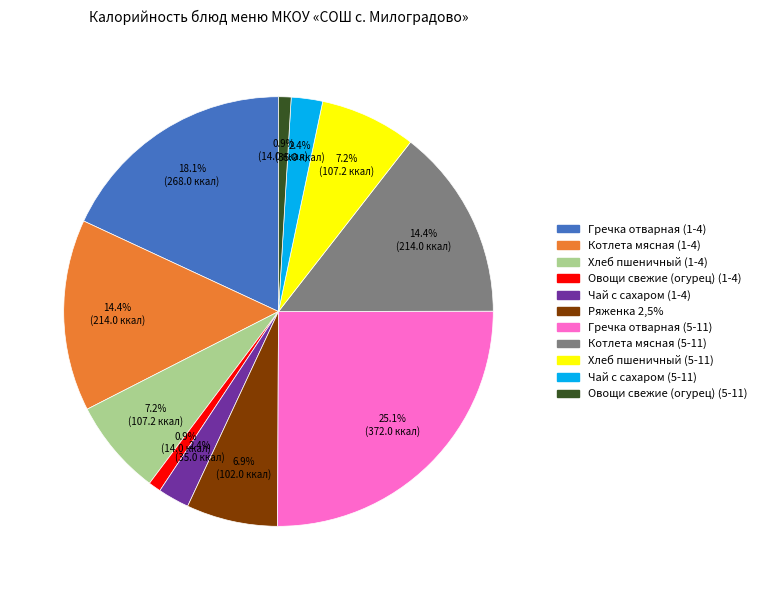

How many segments does this pie chart have?

11